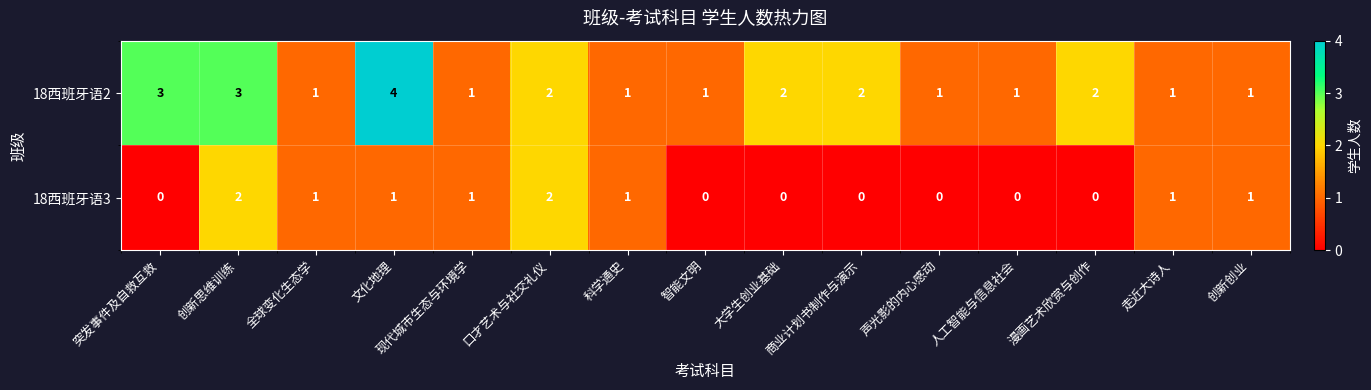

Where does the 18西班牙语3 series first go above 1?

创新思维训练